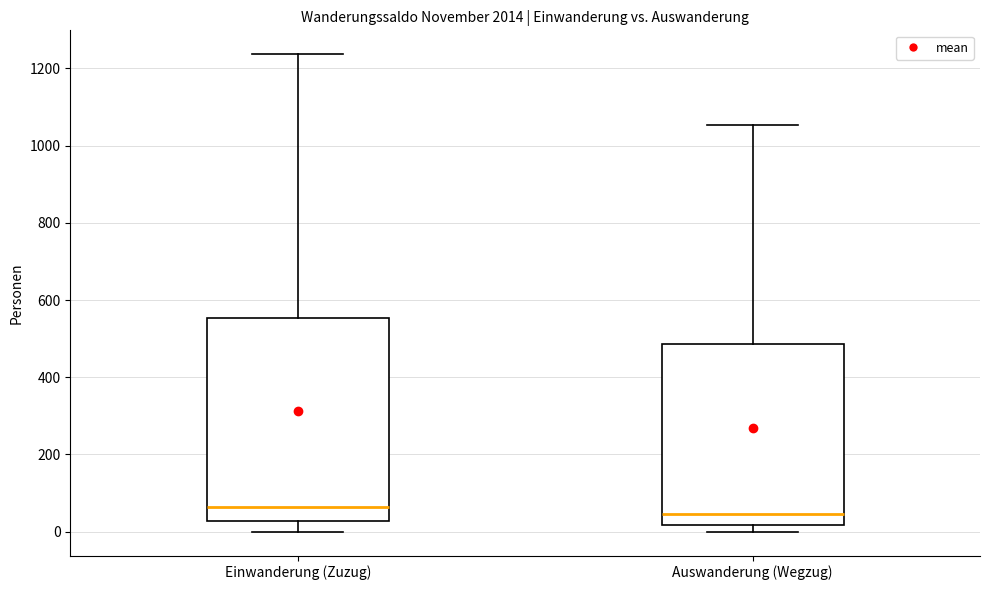

Reading left to right, transcribe this box plot: for each box, give where its median line is, the range the box spans, and where its two whiskers end, as read against the y-axis. The values are not printed on the chart, so give them approximately, as read against the axis.

Einwanderung (Zuzug): median 60, box 20 to 560, whiskers 0 to 1240
Auswanderung (Wegzug): median 40, box 20 to 480, whiskers 0 to 1060